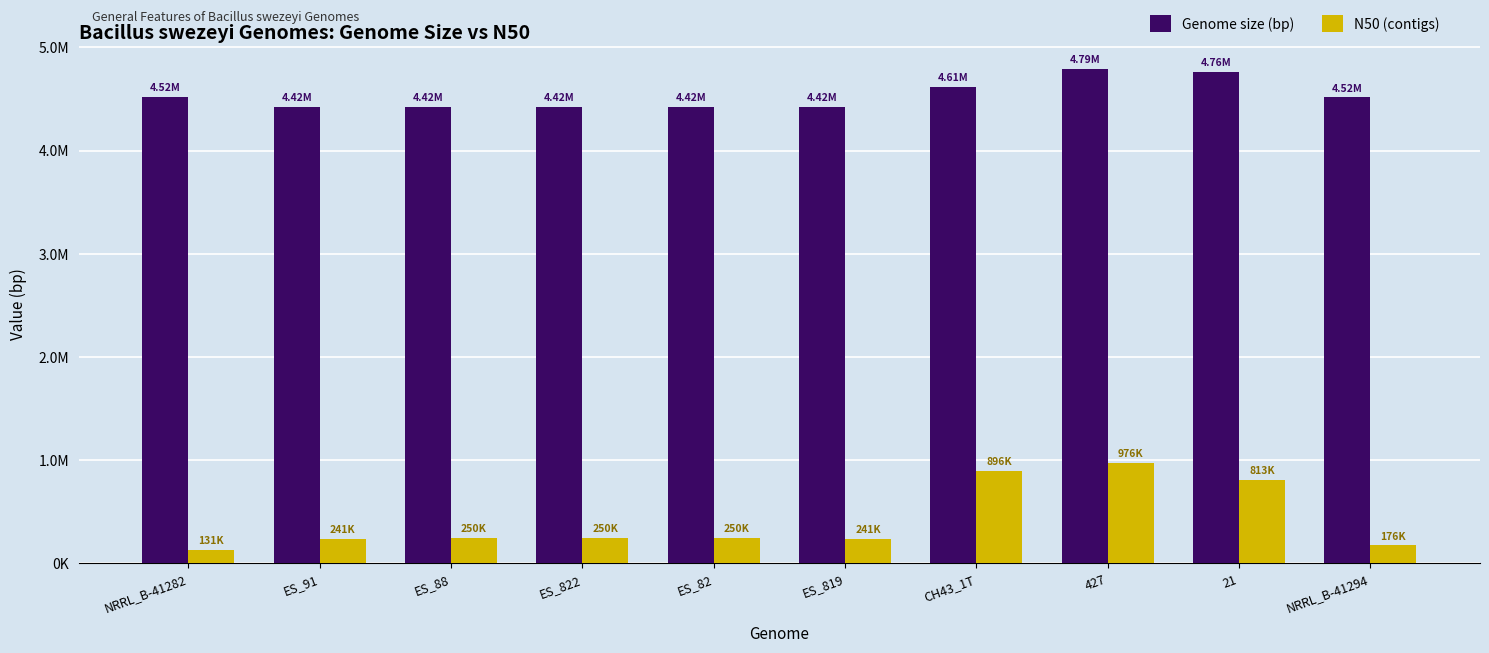

Which label corresponds to the largest value in the chart?

427